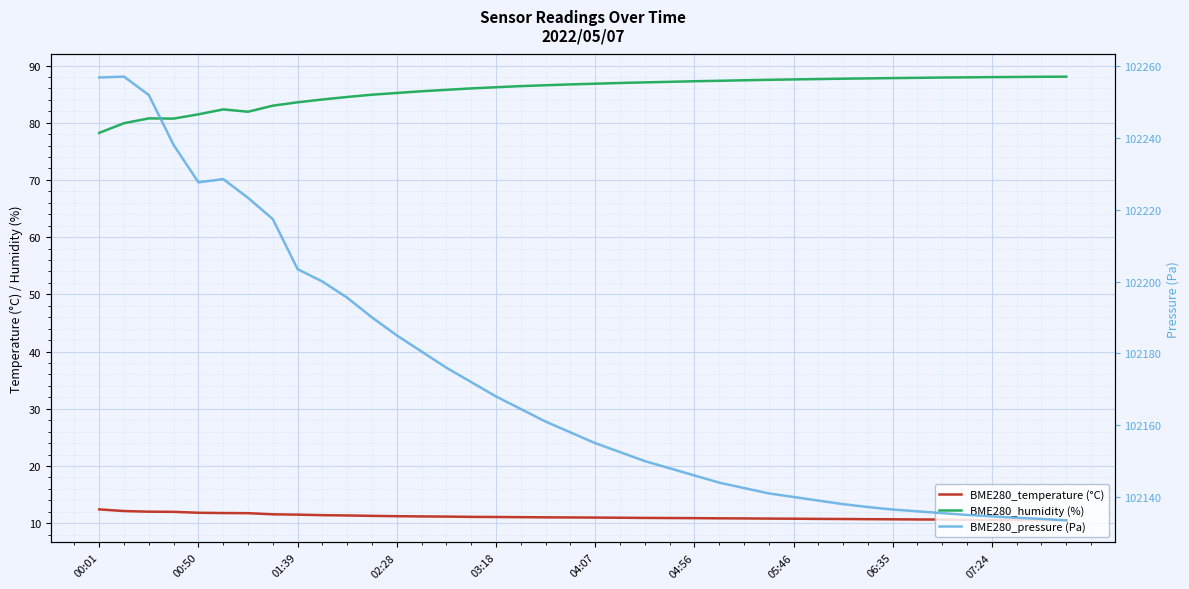

How many values in the BME280_humidity (%) series exceed 86?

24